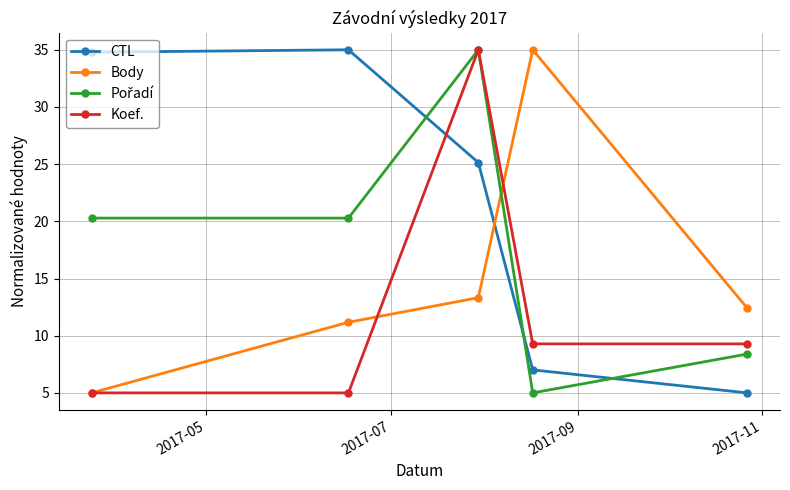

What is the difference between the second highest and minimum values in the Koef. series?

4.3